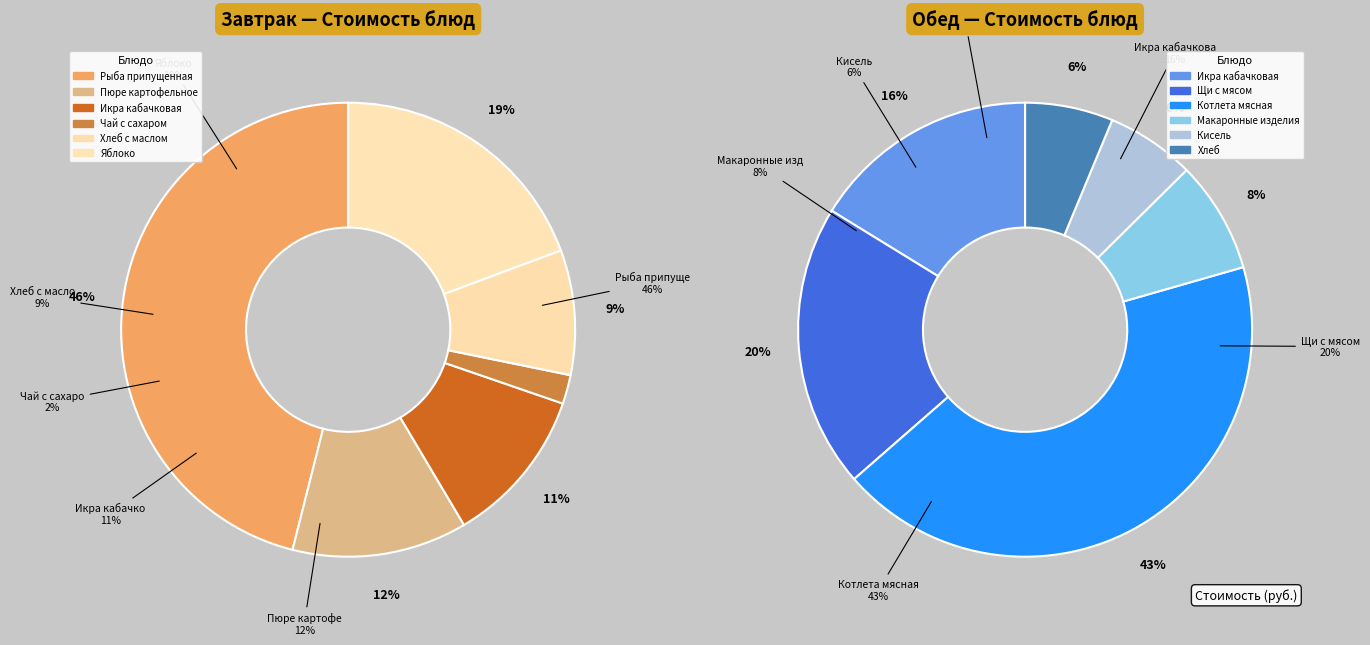

True or false: Хлеб с маслом accounts for 1% of the total.

False